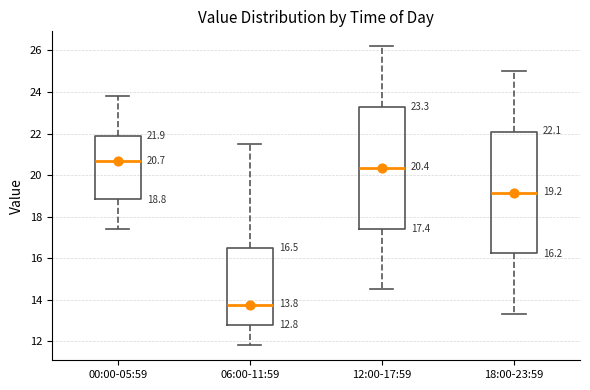

Which box's median line is the highest?

00:00-05:59